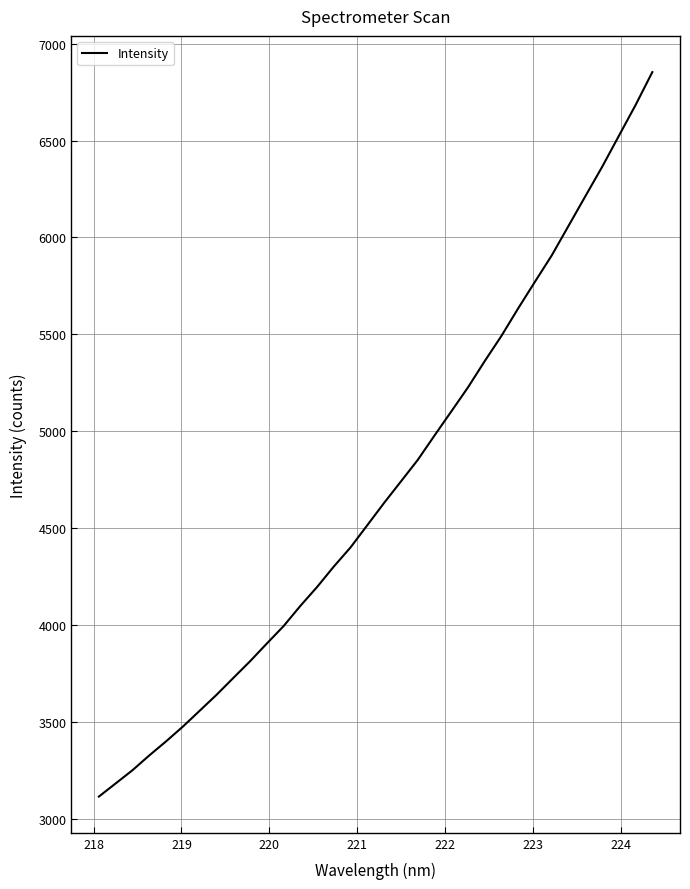

What is the smallest value displayed?

3113.4